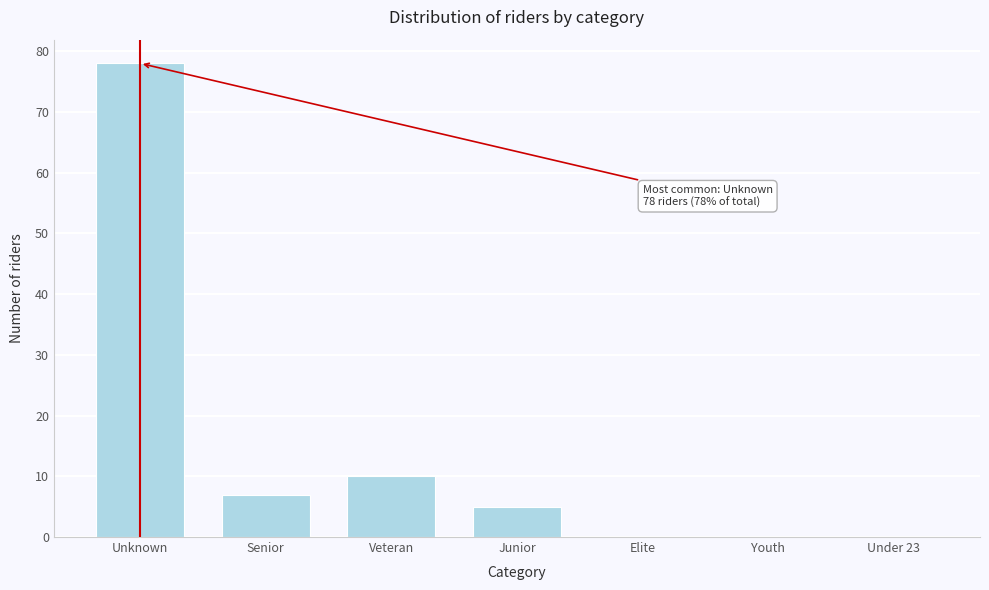

Reading right to left, what are all the values shown in this chart?

Under 23=0	Youth=0	Elite=0	Junior=5	Veteran=10	Senior=7	Unknown=78